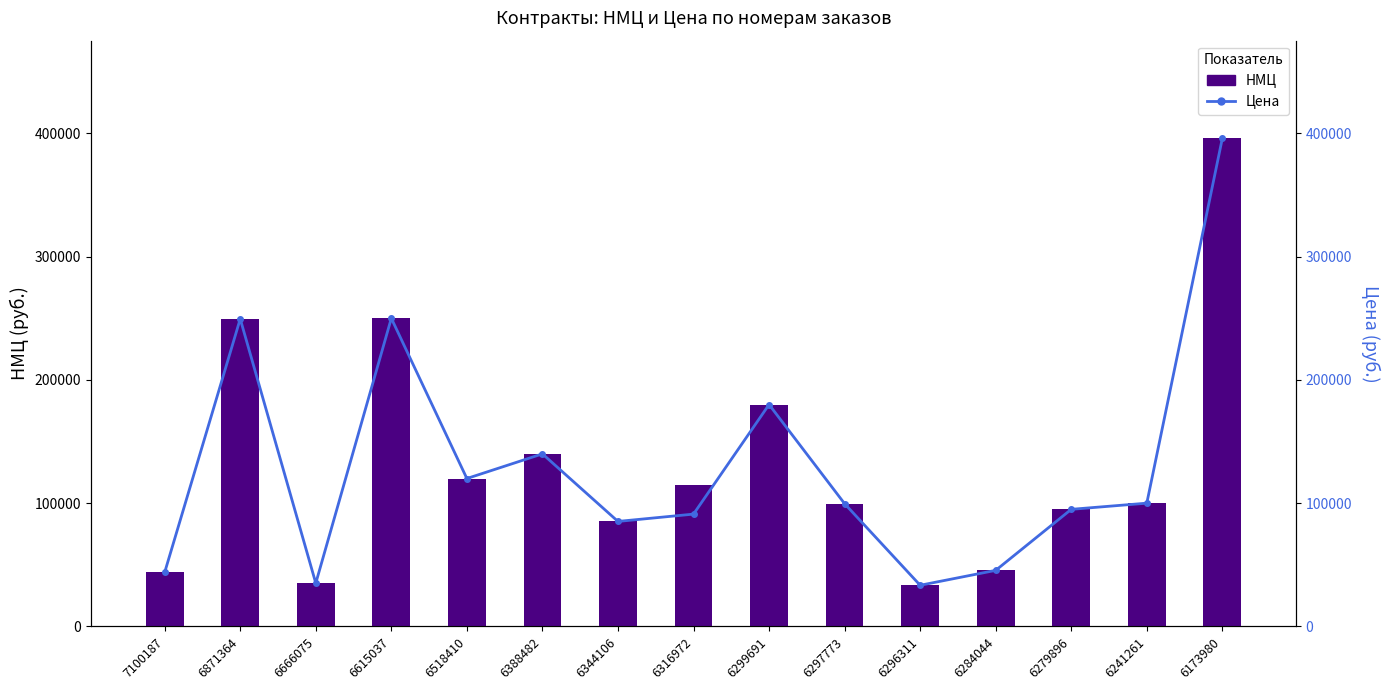

List the series in order of their peak value, highest first.

НМЦ, Цена